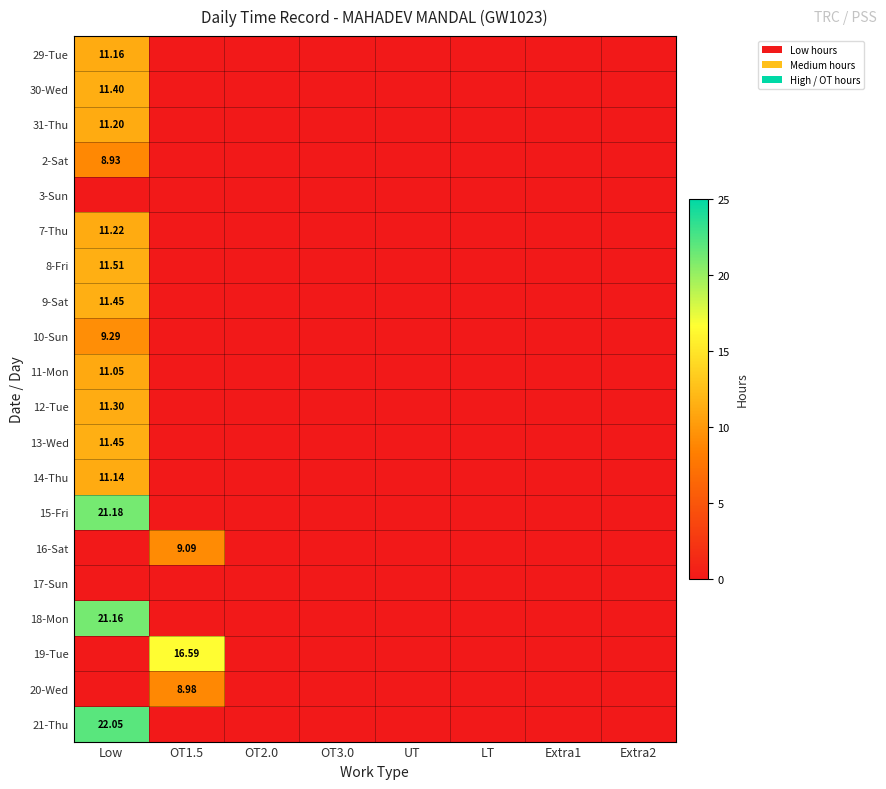

At which category is the sum across all series the highest?

Low